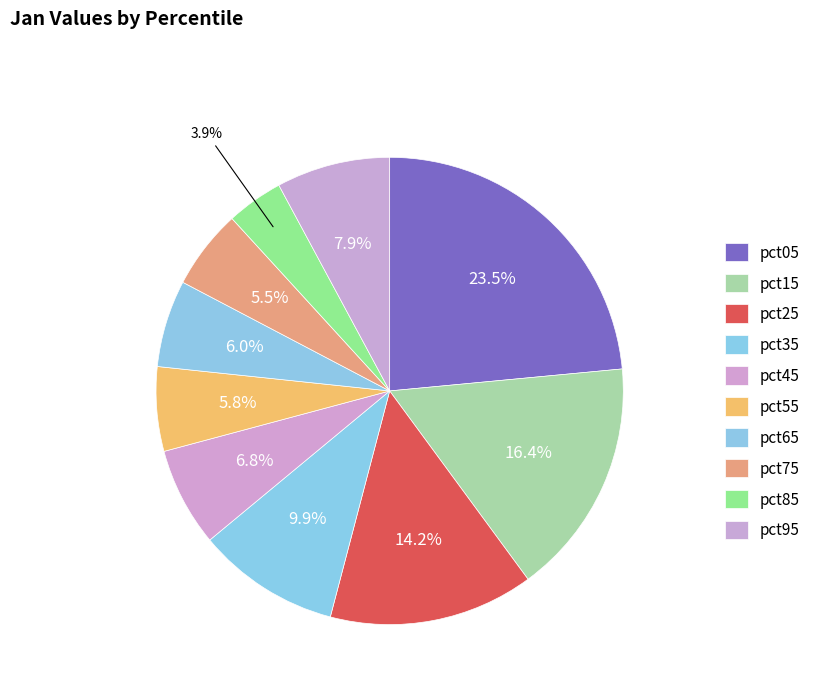

Is there a majority slice in this chart?

No